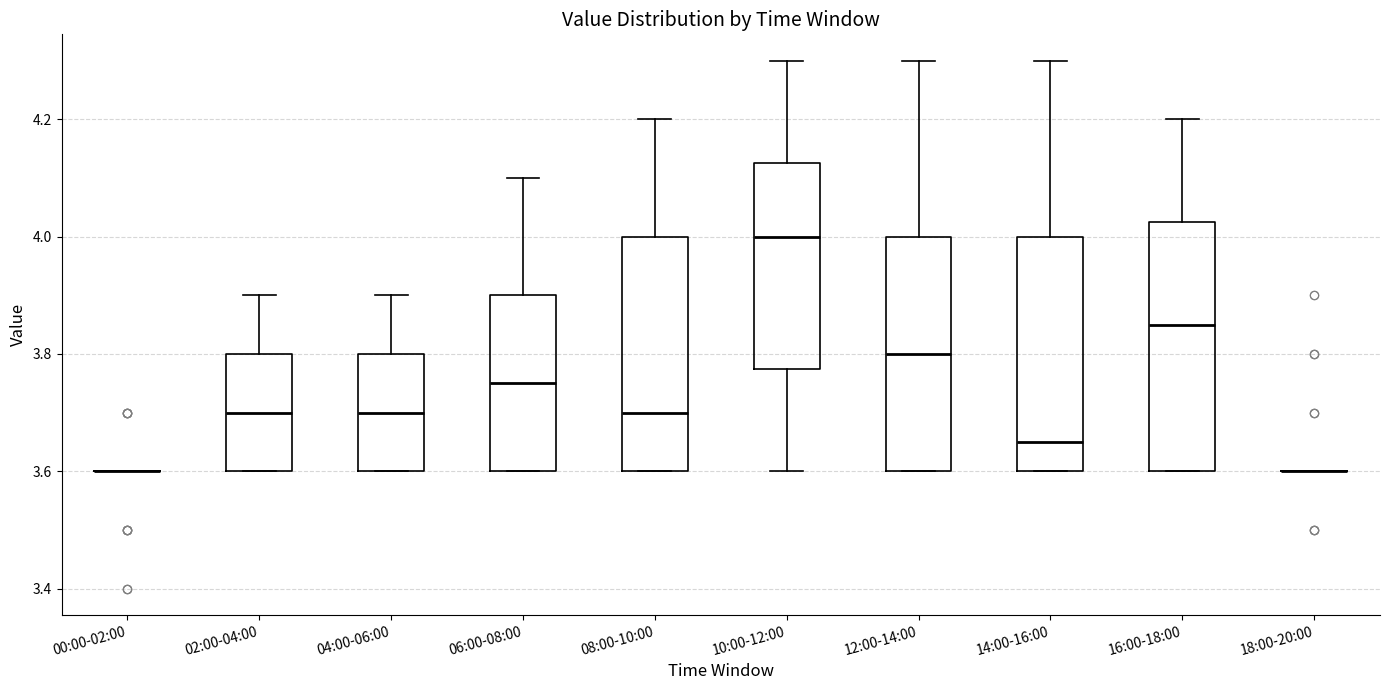

Which box is the tallest, from its lower edge to its upper edge?

16:00-18:00